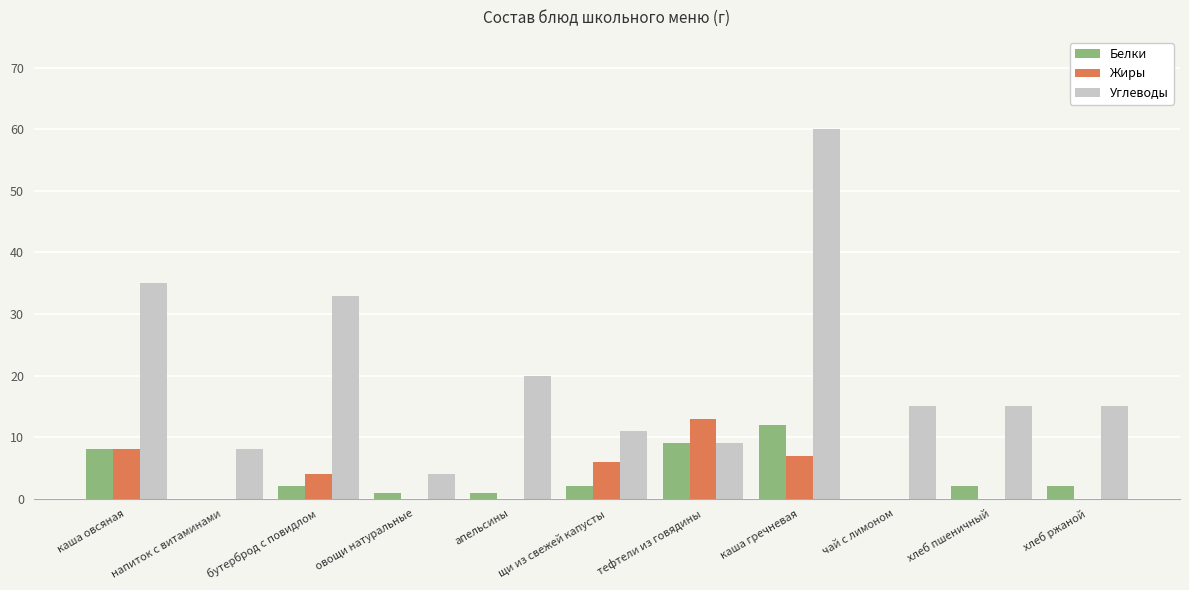

How many series are shown in this chart?

3